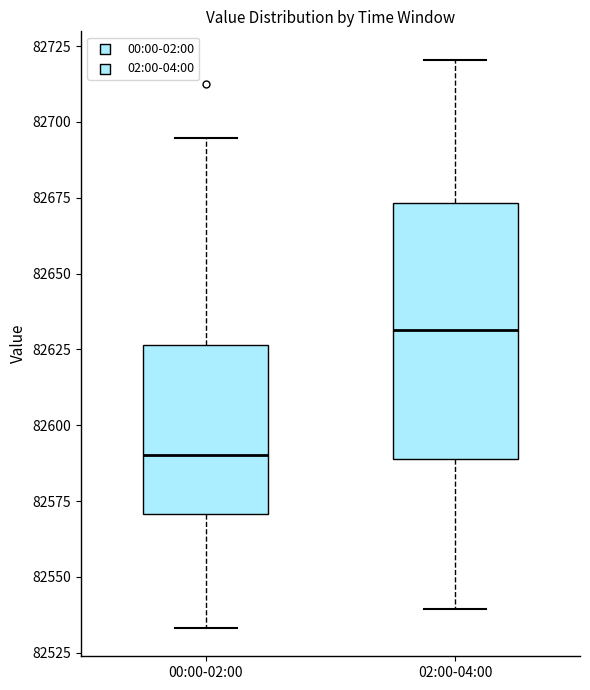

Reading left to right, transcribe this box plot: for each box, give where its median line is, the range the box spans, and where its two whiskers end, as read against the y-axis. The values are not printed on the chart, so give them approximately, as read against the axis.

00:00-02:00: median 82590, box 82570 to 82625, whiskers 82535 to 82695
02:00-04:00: median 82630, box 82590 to 82675, whiskers 82540 to 82720